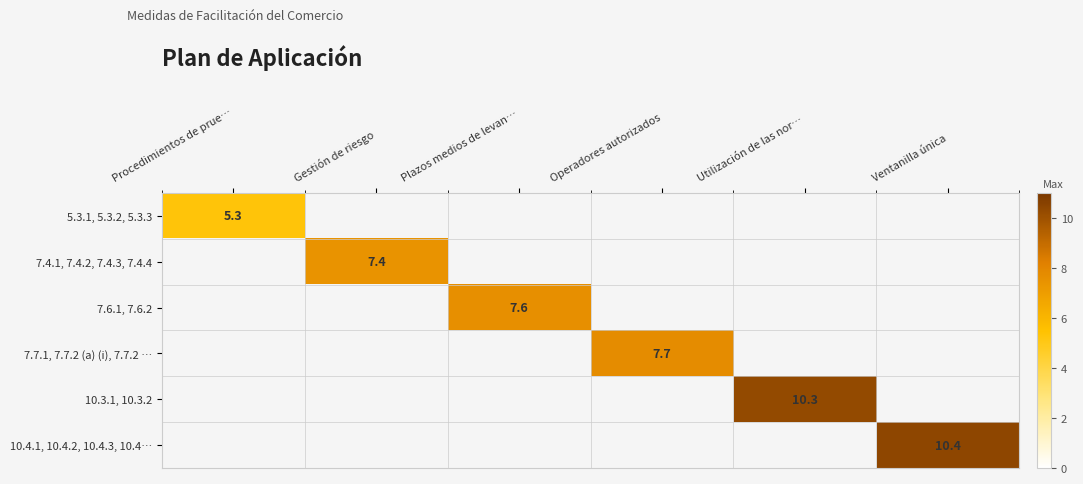

The value of 5.3.1, 5.3.2, 5.3.3 at Procedimientos de prue… is 5.3. True or false?

True